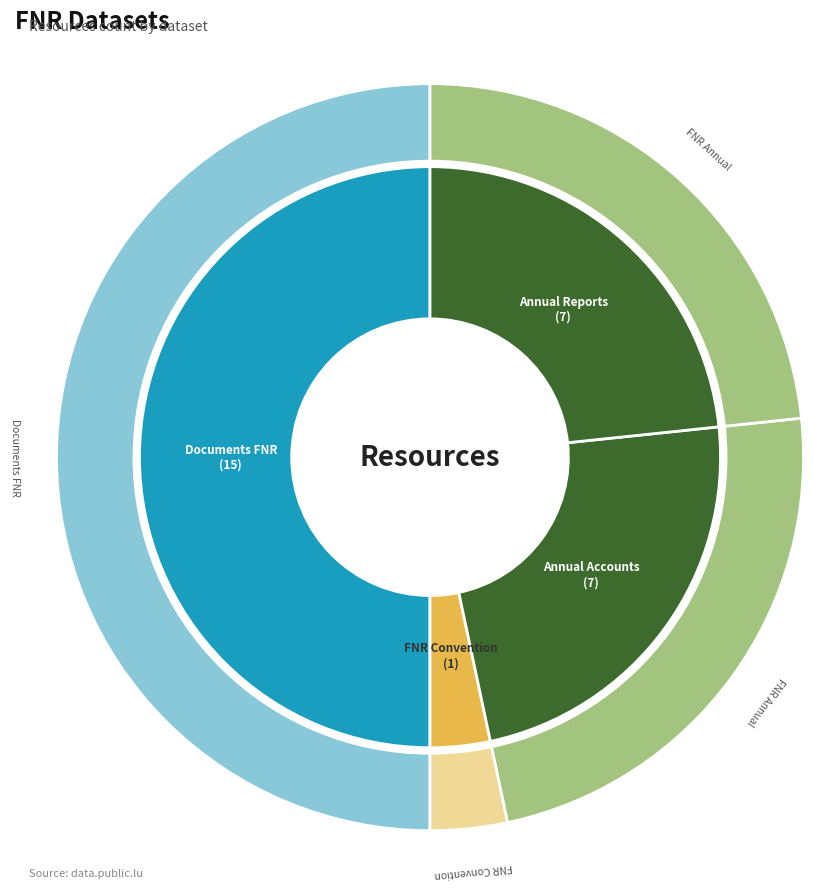

Does any single category account for the majority?

No